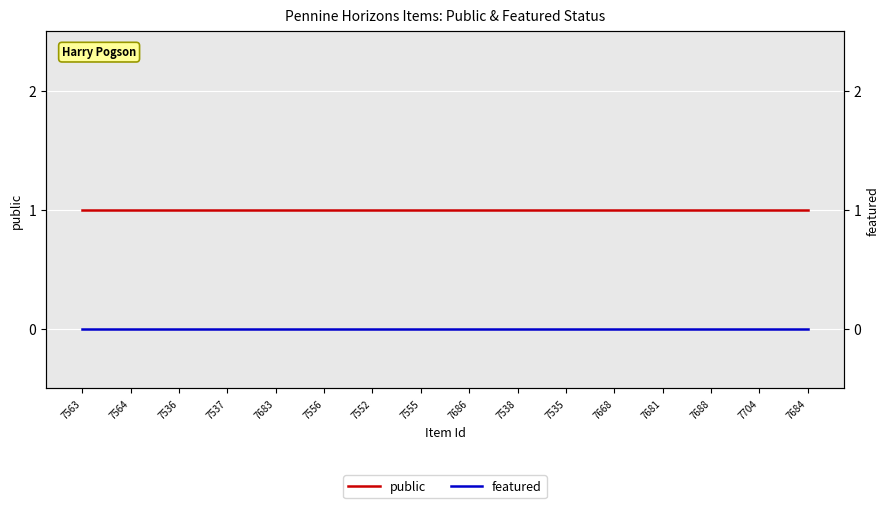

Rank the series at 7684 from highest to lowest value.

public, featured